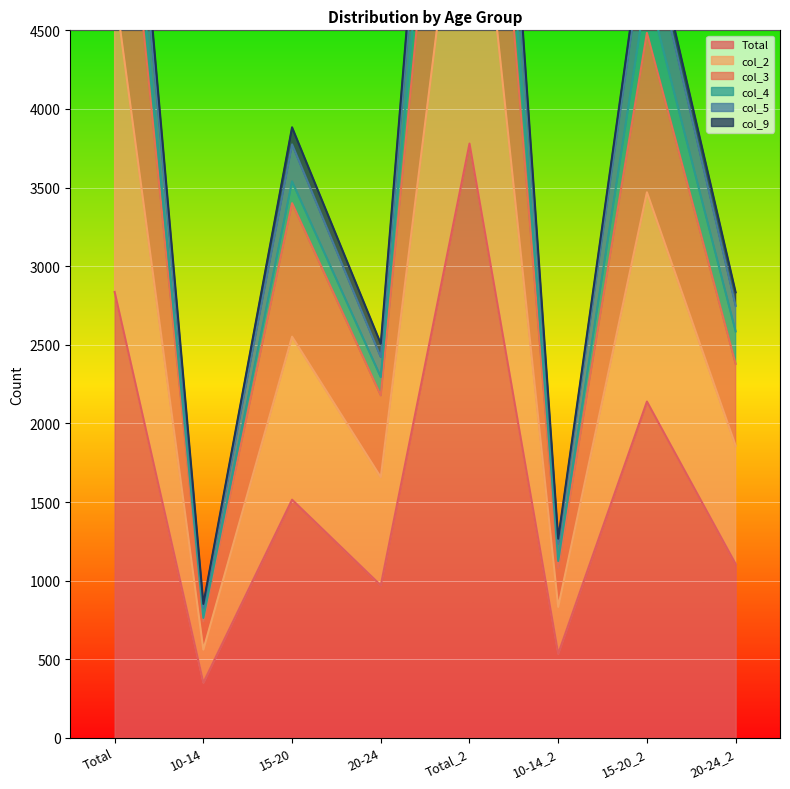

Which has a higher value, 20-24 or 10-14_2?

20-24